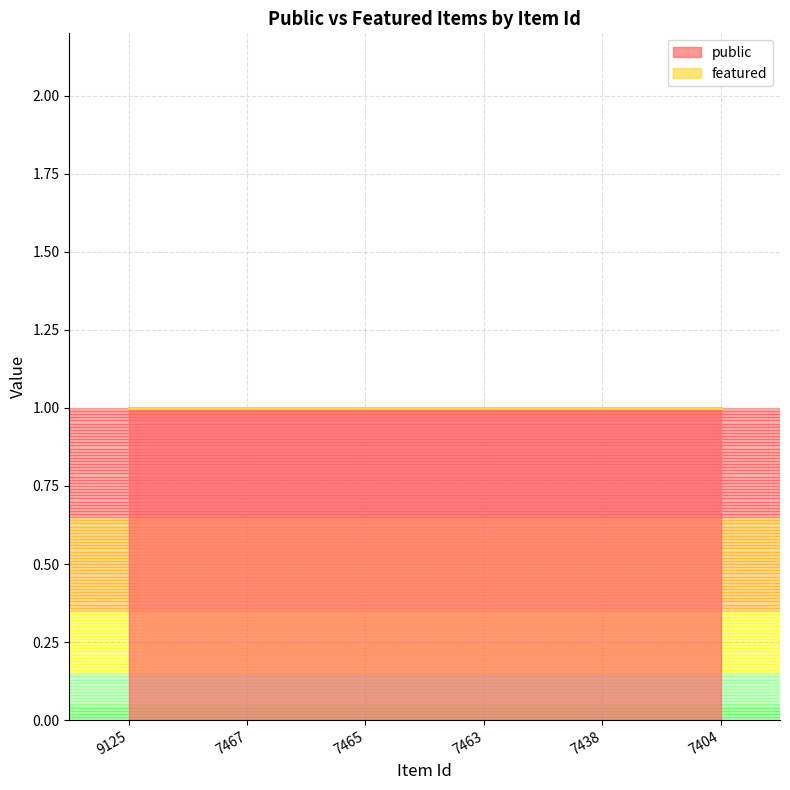

What is the spread (max minus min) of values at 7463?

1